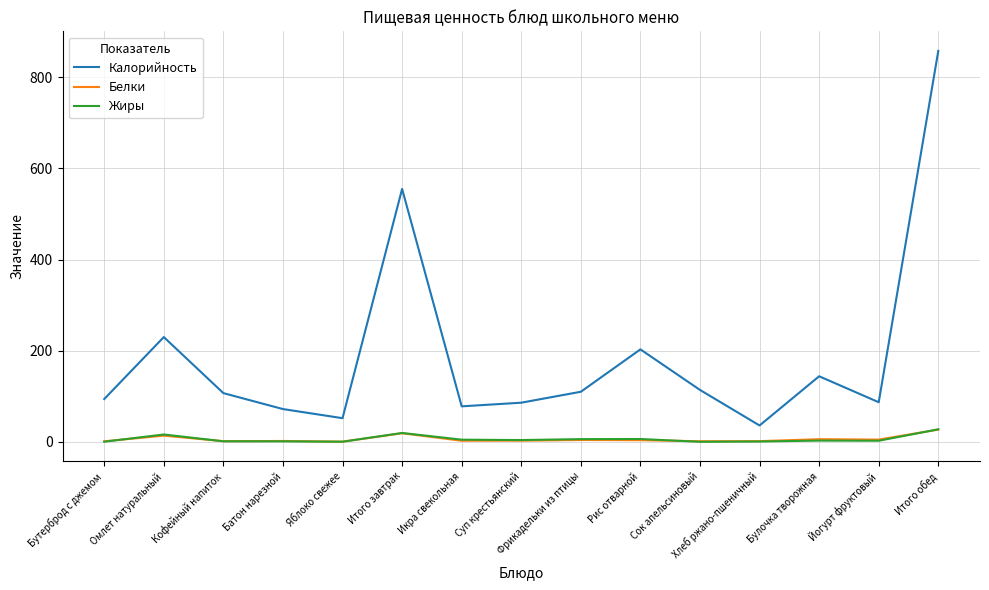

Between Йогурт фруктовый and Итого обед, which series saw the biggest shift?

Калорийность